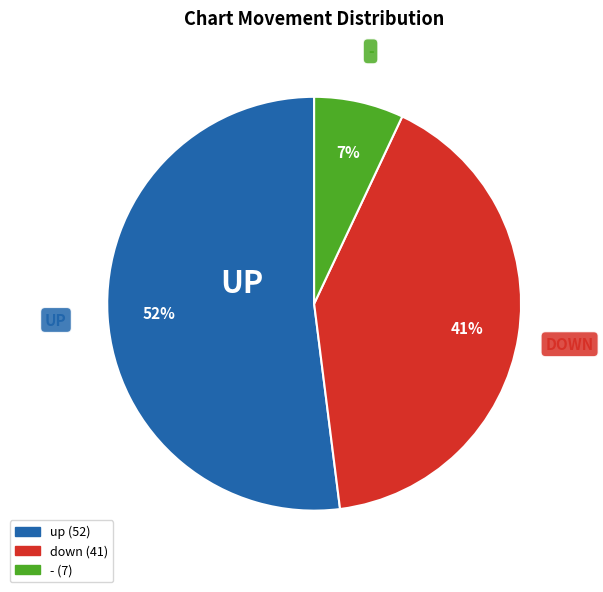

To the nearest percent, what is the average slice percentage?

33%